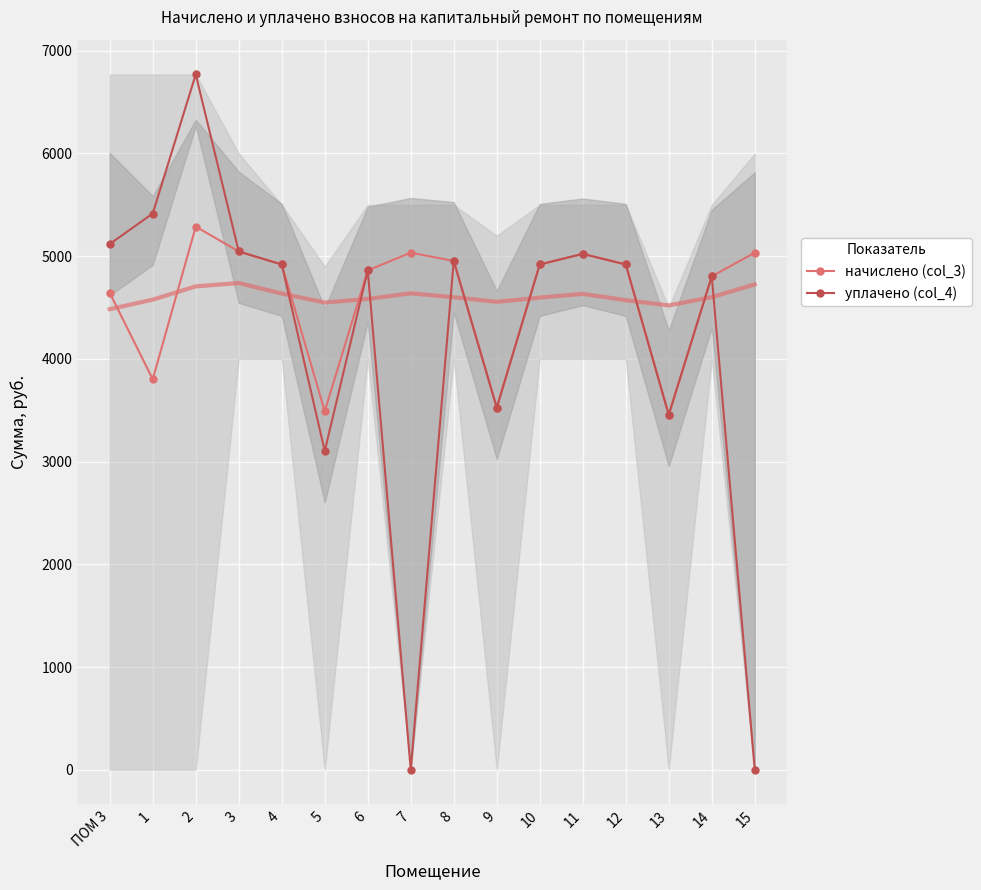

Reading left to right, transcribe all the data shown in this chart.

начислено (col_3): ПОМ 3=4642.6	1=3801.6	2=5287.7	3=5045.8	4=4919.0	5=3490.6	6=4861.4	7=5034.2	8=4953.6	9=3525.1	10=4919.0	11=5022.7	12=4919.0	13=3456.0	14=4803.8	15=5034.2
уплачено (col_4): ПОМ 3=5118.1	1=5415.4	2=6769.6	3=5045.8	4=4919.0	5=3102.7	6=4861.4	7=0.0	8=4953.6	9=3525.1	10=4919.0	11=5022.7	12=4919.0	13=3456.0	14=4803.8	15=0.0